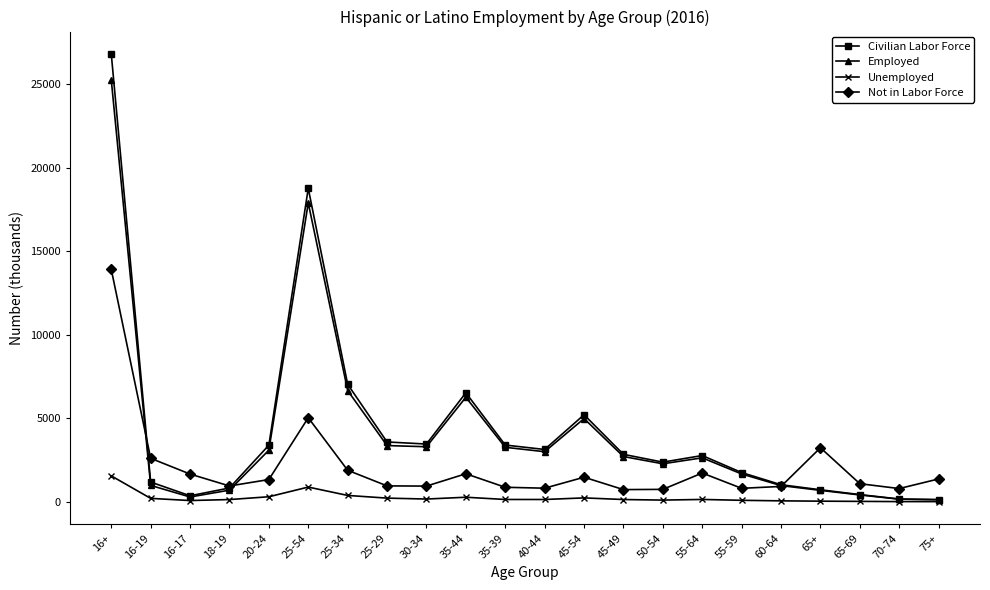

What is the highest value of the Unemployed series?

1548